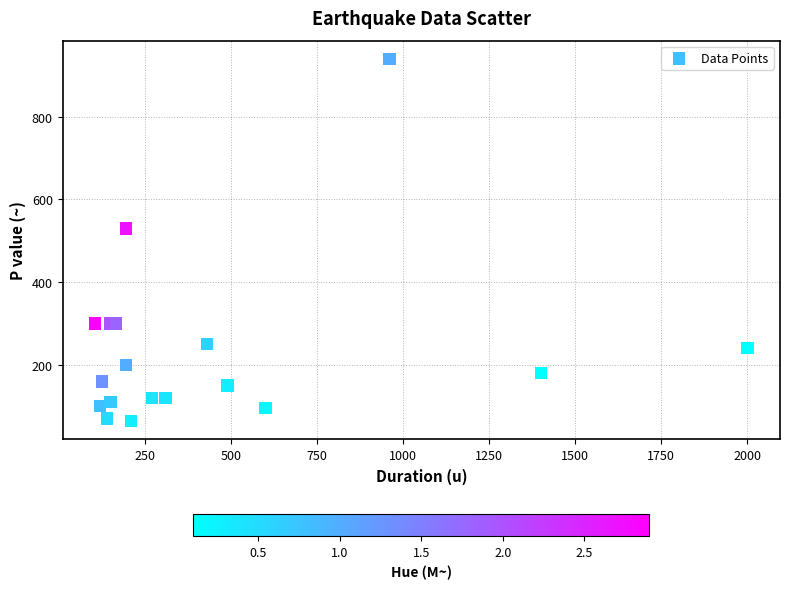

What Y value in the scatter plot is closest to 502?

530